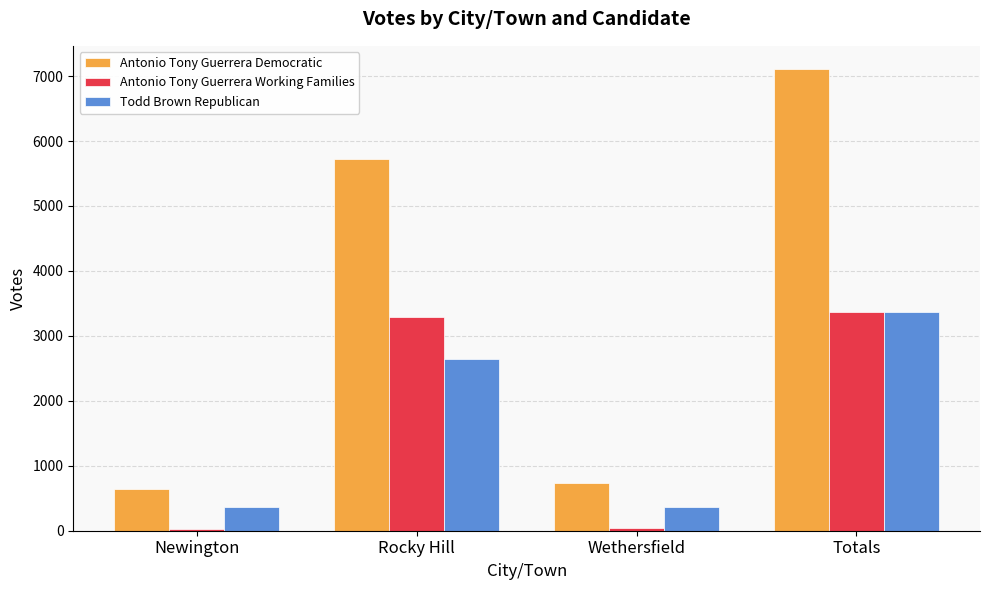

Count the number of categories in the chart.

4